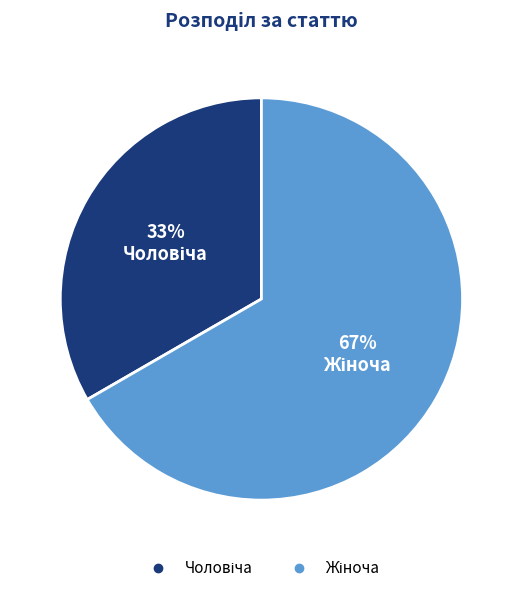

Is there a majority slice in this chart?

Yes